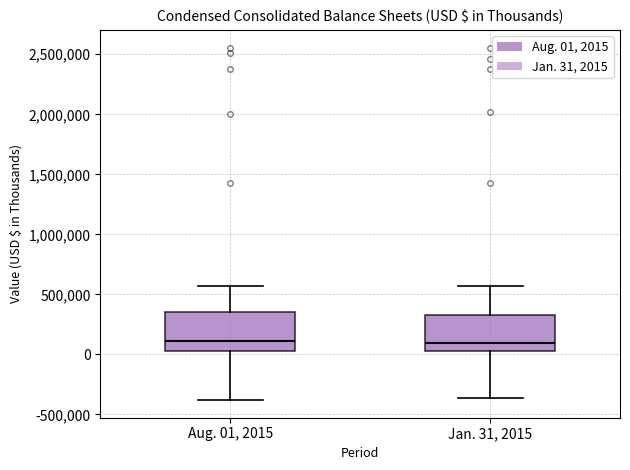

Where is the upper edge of the box for Jan. 31, 2015 on the y-axis? The values are not printed on the chart, so give them approximately, as read against the axis.

300000